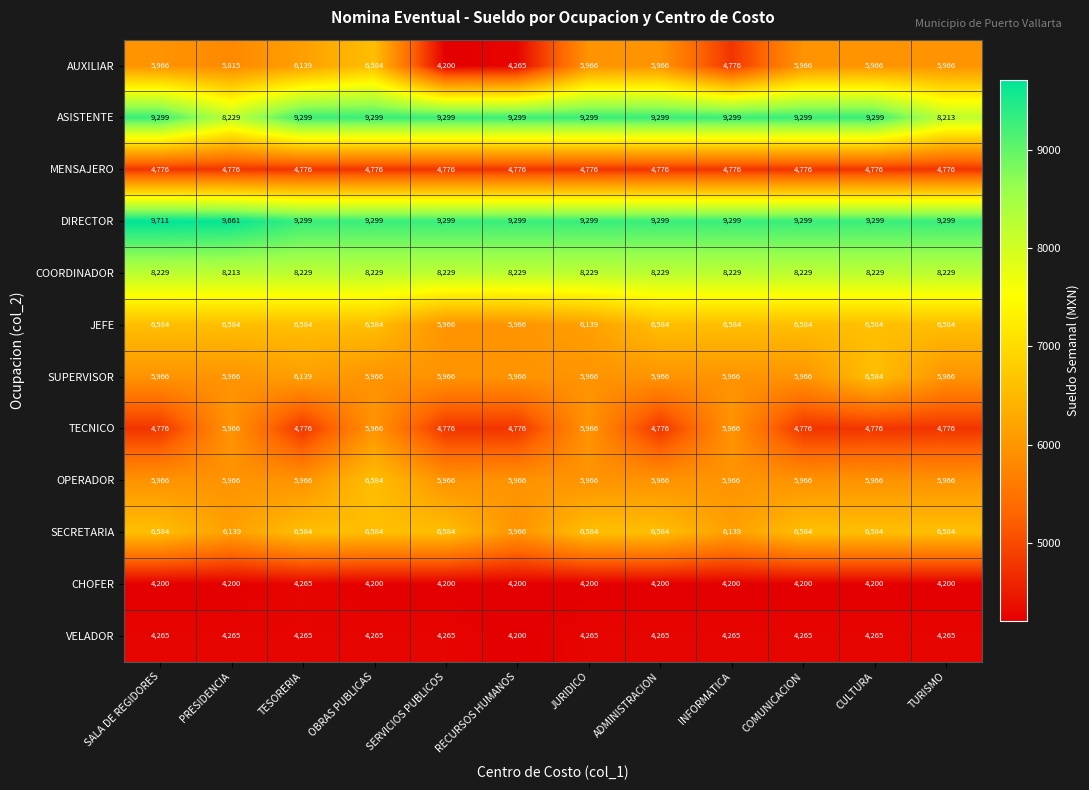

At which category is the sum across all series the highest?

OBRAS PUBLICAS